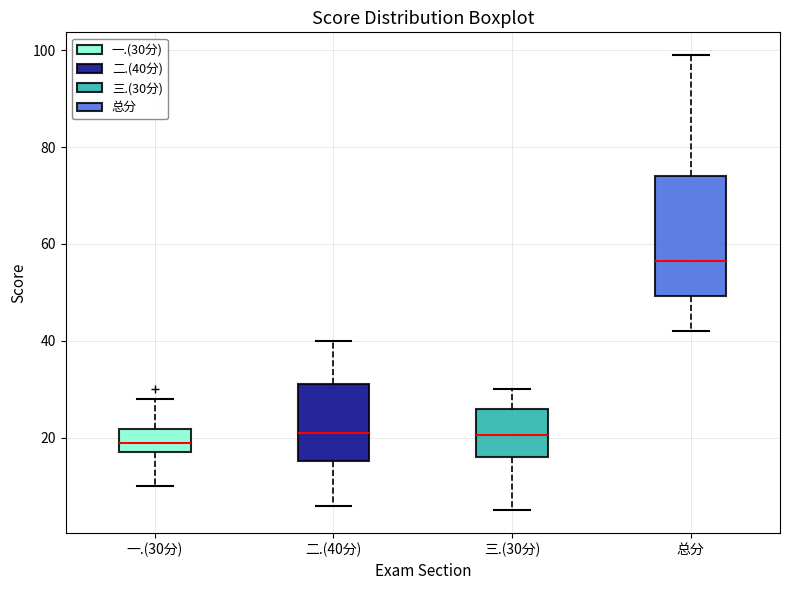

Reading left to right, transcribe this box plot: for each box, give where its median line is, the range the box spans, and where its two whiskers end, as read against the y-axis. The values are not printed on the chart, so give them approximately, as read against the axis.

一.(30分): median 20, box 18 to 22, whiskers 10 to 28
二.(40分): median 22, box 16 to 32, whiskers 6 to 40
三.(30分): median 20, box 16 to 26, whiskers 6 to 30
总分: median 56, box 50 to 74, whiskers 42 to 100